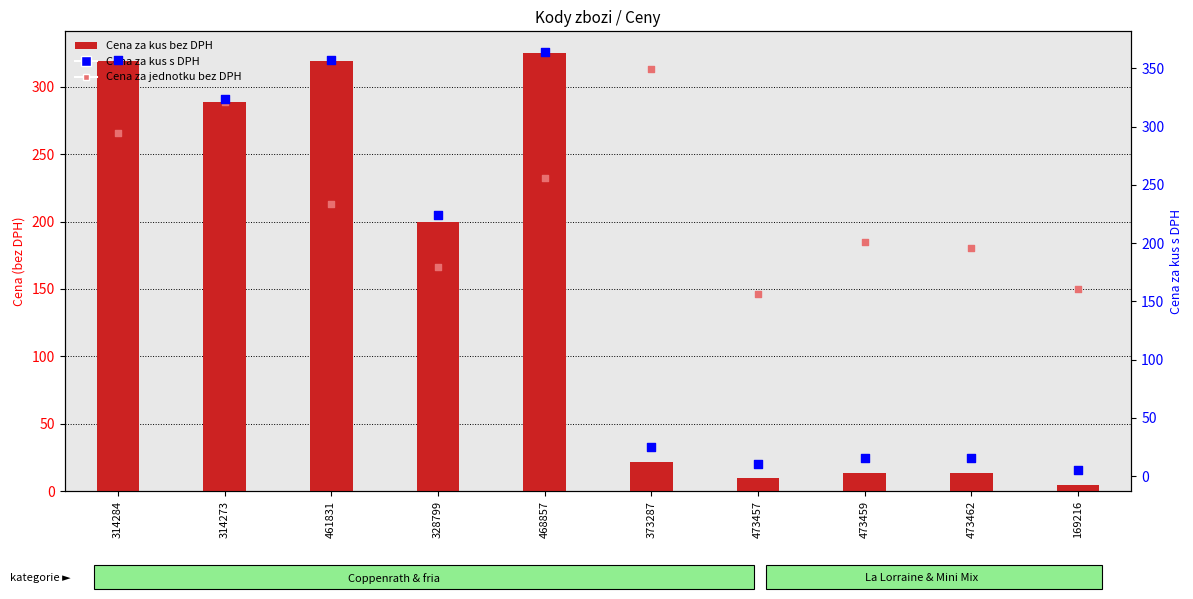

At which category is the sum across all series the highest?

314284